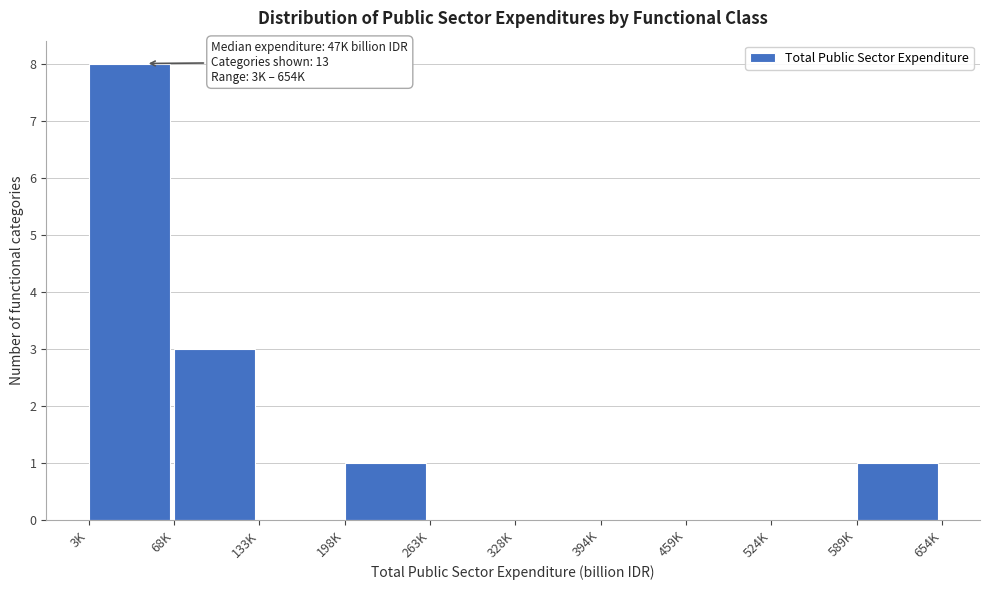

Reading left to right, list all the values displayed in this chart.

3K=8	68K=3	133K=0	198K=1	263K=0	328K=0	394K=0	459K=0	524K=0	589K=1